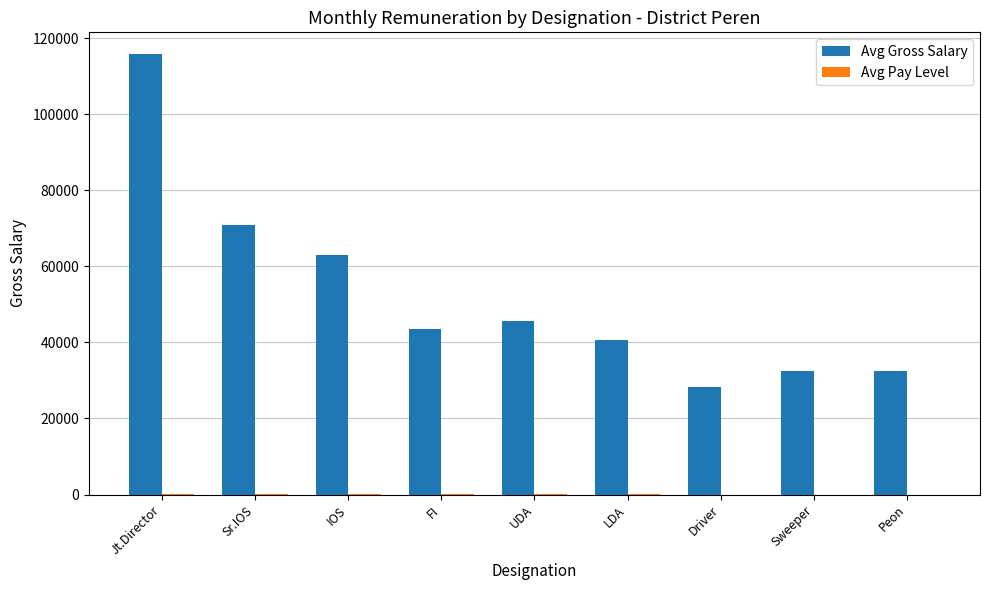

How many categories are shown in the chart?

9